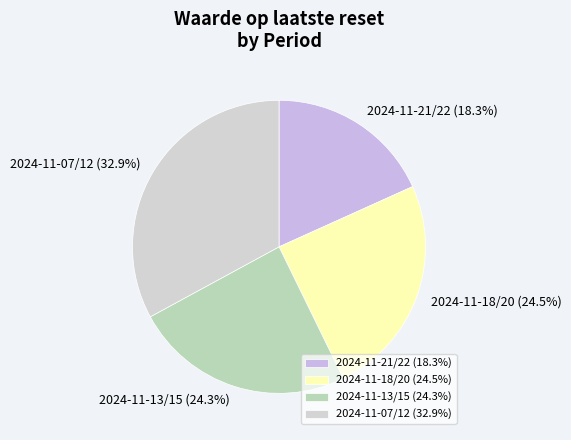

What is the largest slice in the pie chart?

2024-11-07/12 (32.9%)